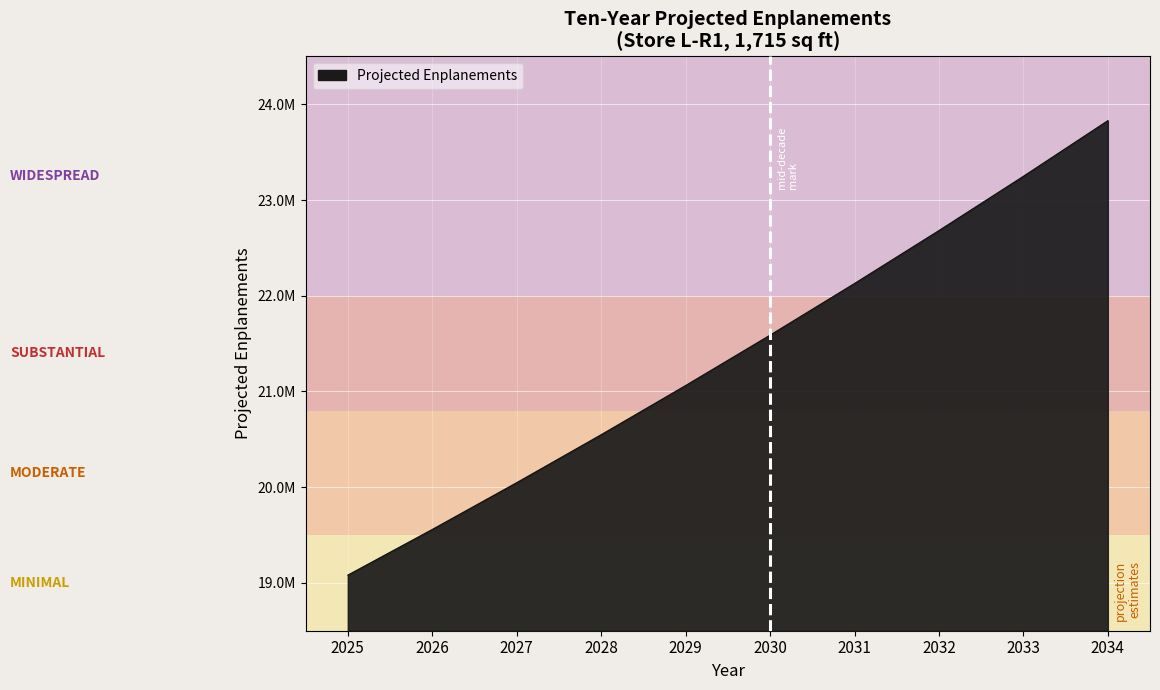

List the labels in order of value, largest first.

2034, 2033, 2032, 2031, 2030, 2029, 2028, 2027, 2026, 2025